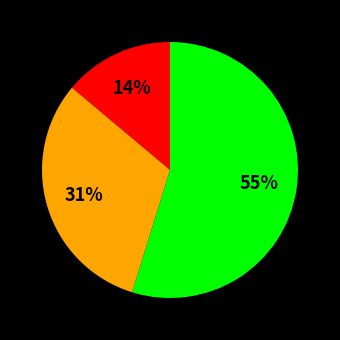

Is there a majority slice in this chart?

Yes